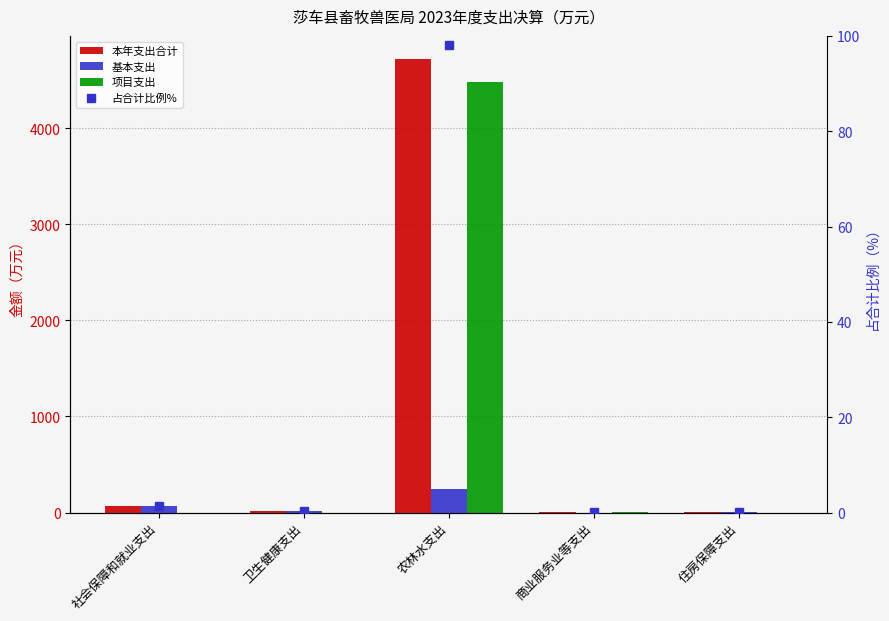

Where is 本年支出合计 nearest to the value 2365?

社会保障和就业支出